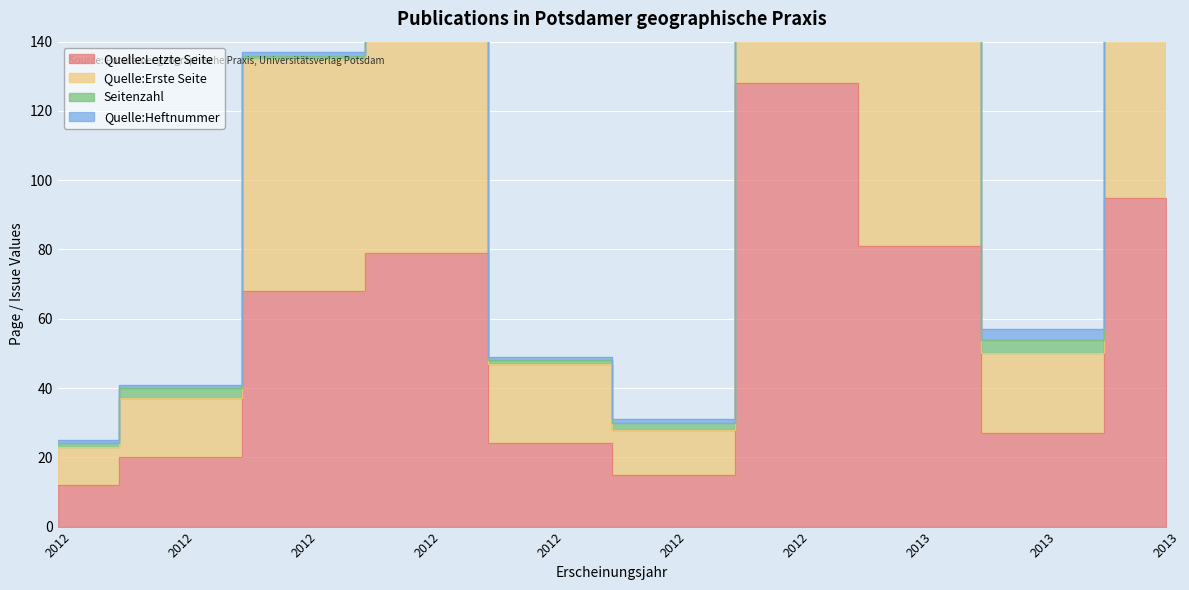

What is the sum of the Quelle:Erste Seite values at 2012 and 2013?

212